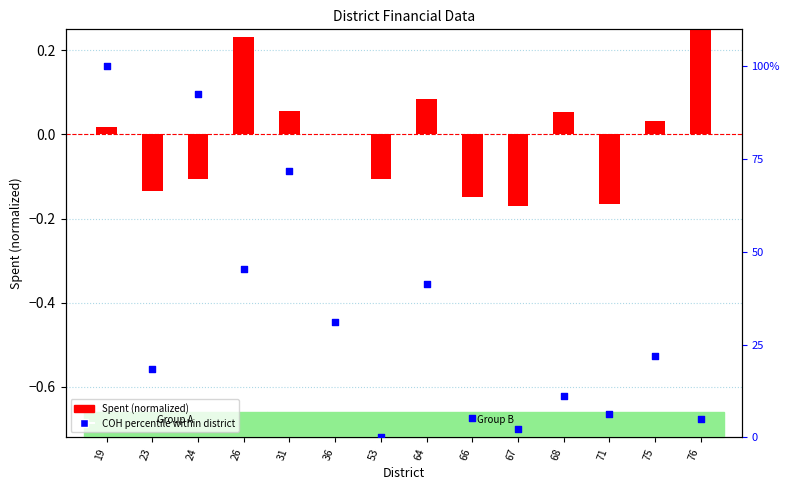

At how many categories does at least one series exceed 31?

6